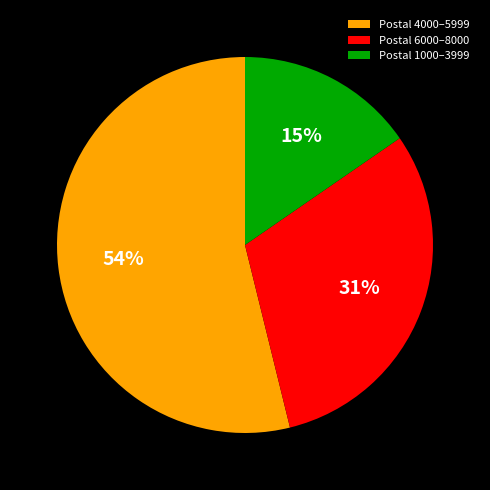

Between Postal 1000–3999 and Postal 6000–8000, which is larger?

Postal 6000–8000